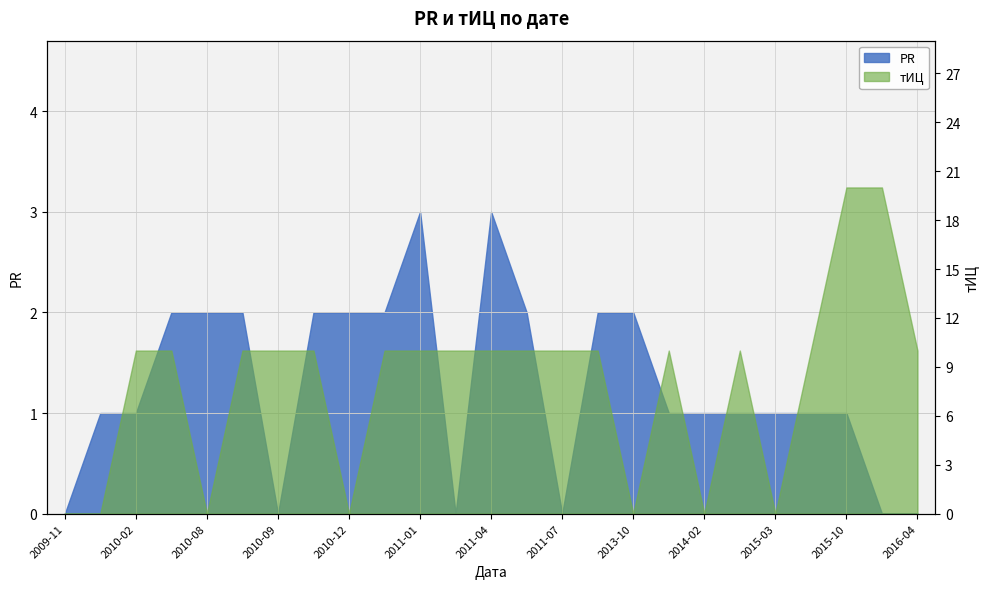

Count the PR values in the range 1 to 2.

17